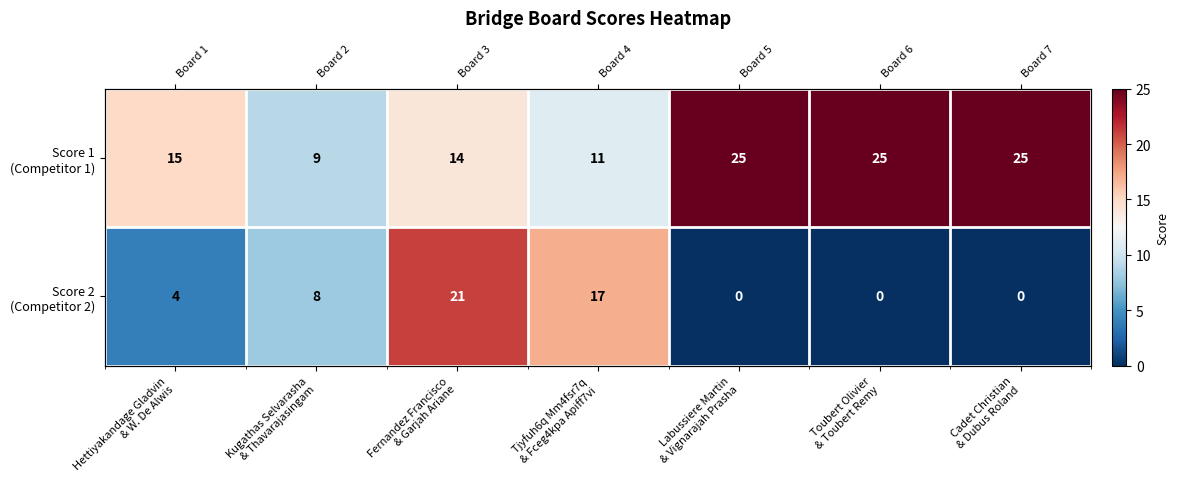

How many Score 2 (Competitor 2) values are between 0 and 17?

6